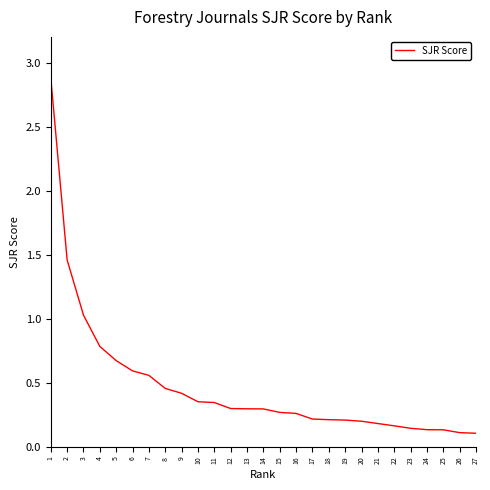

Which has a higher value, 5 or 2?

2